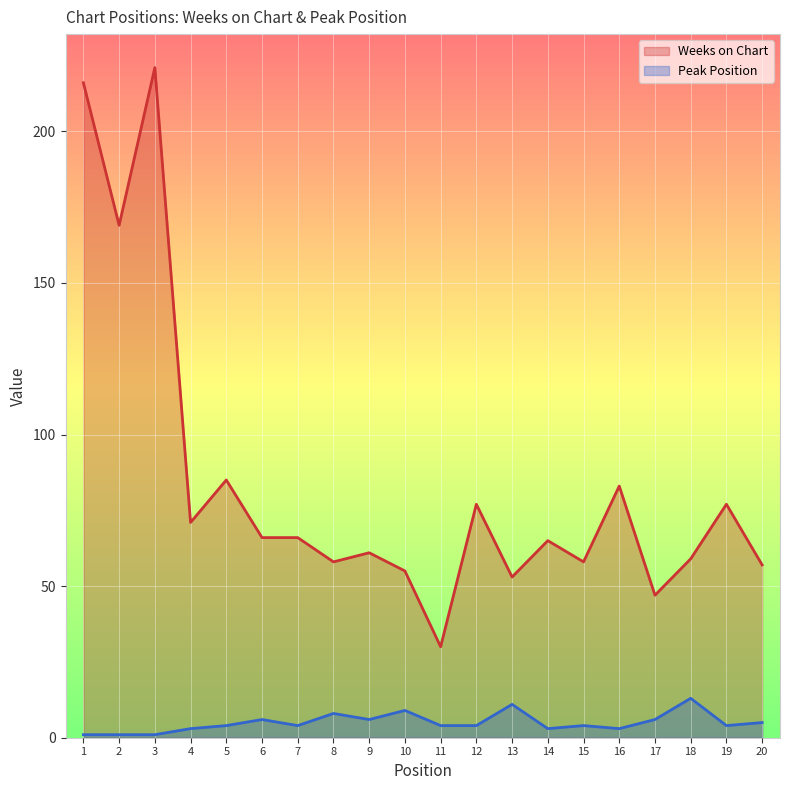

How many data points does each series have?

20